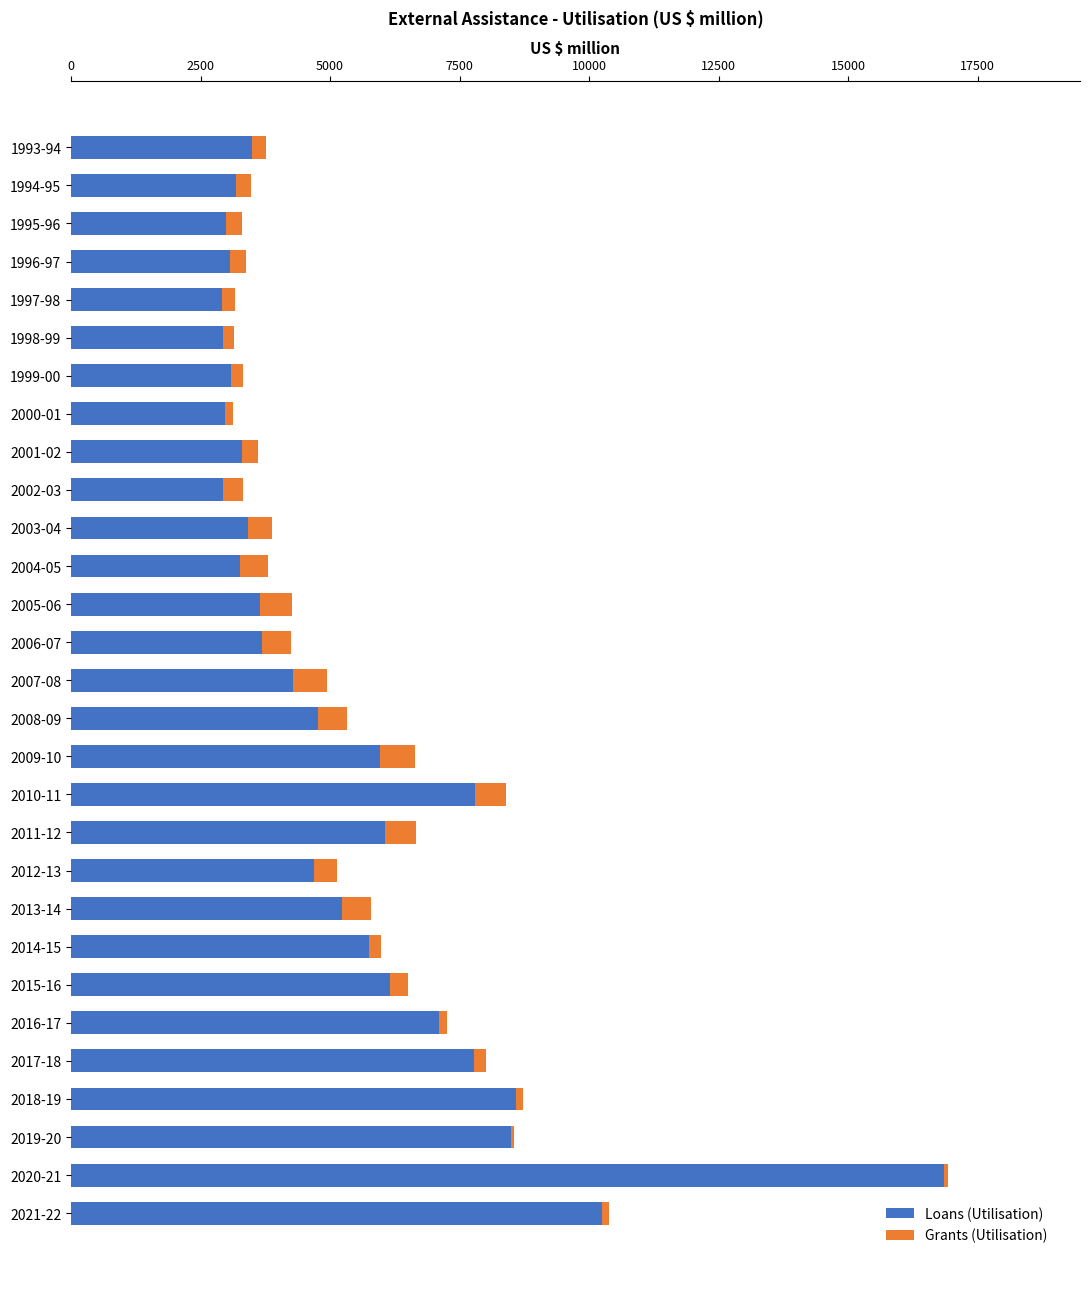

What is the maximum value for Loans (Utilisation)?

16849